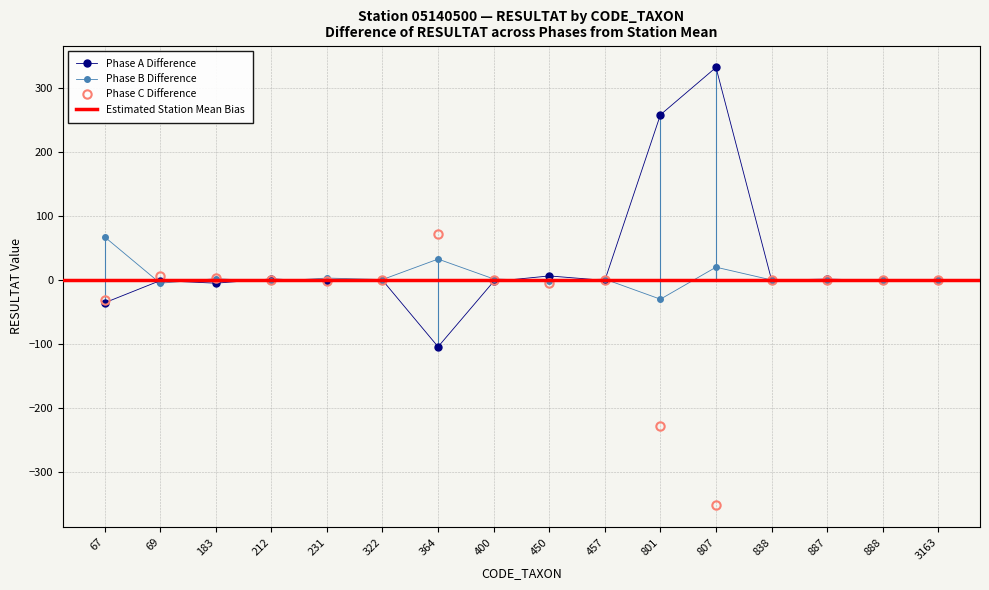

How many positive values does the Phase B series have?

12